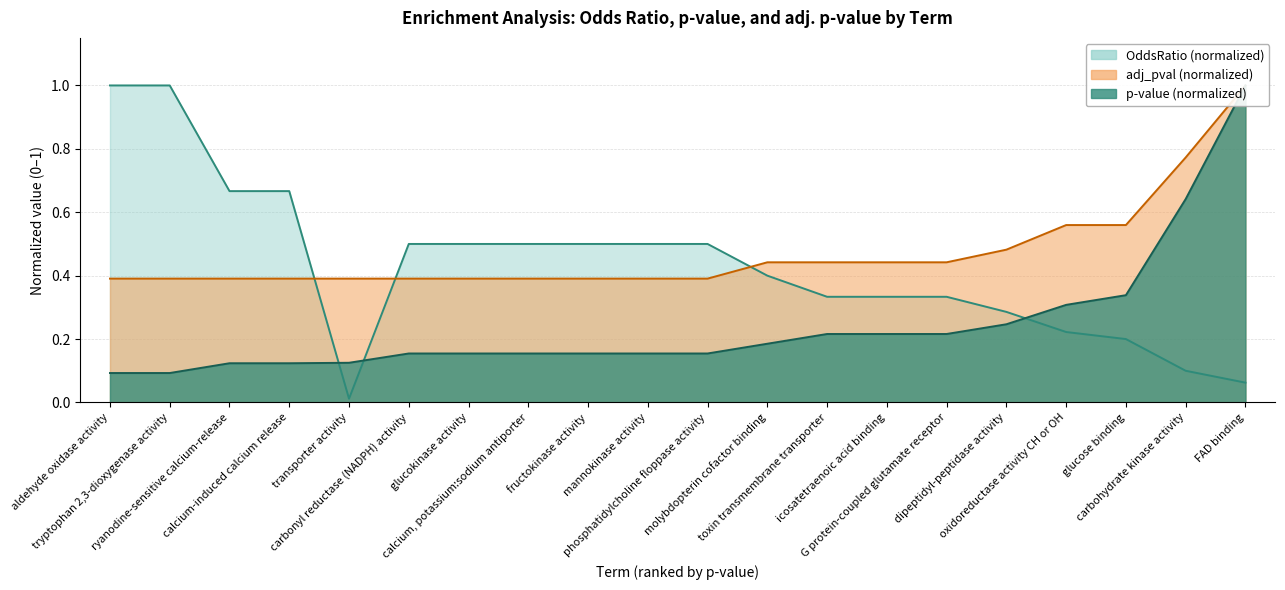

What is the label of the 10th point from the right?

phosphatidylcholine floppase activity